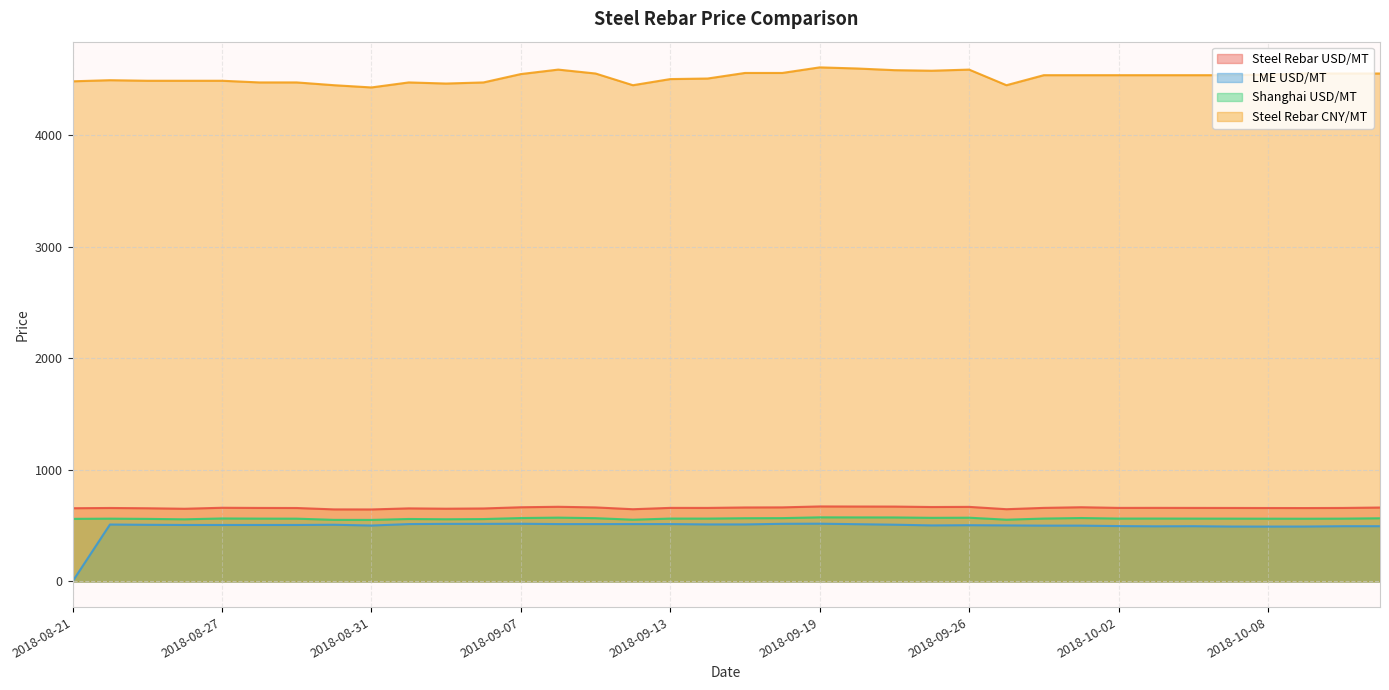

How many interior local peaks does the LME USD/MT series have?

6